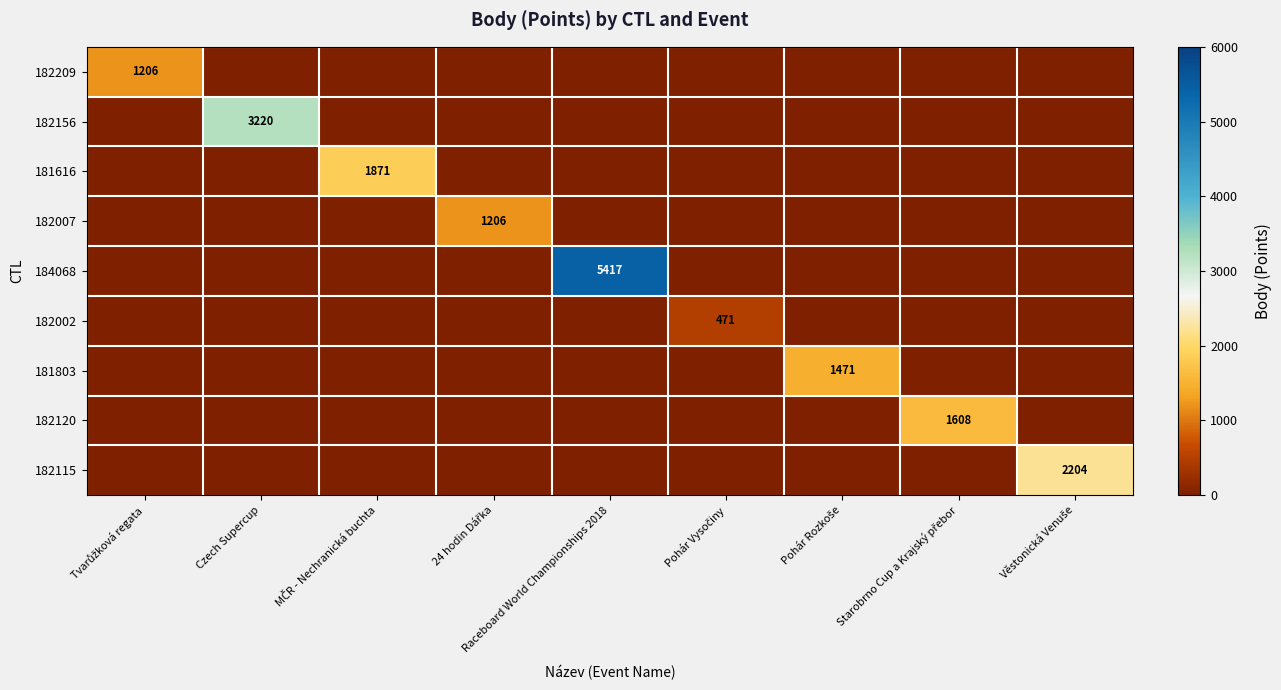

How many data points does each series have?

9